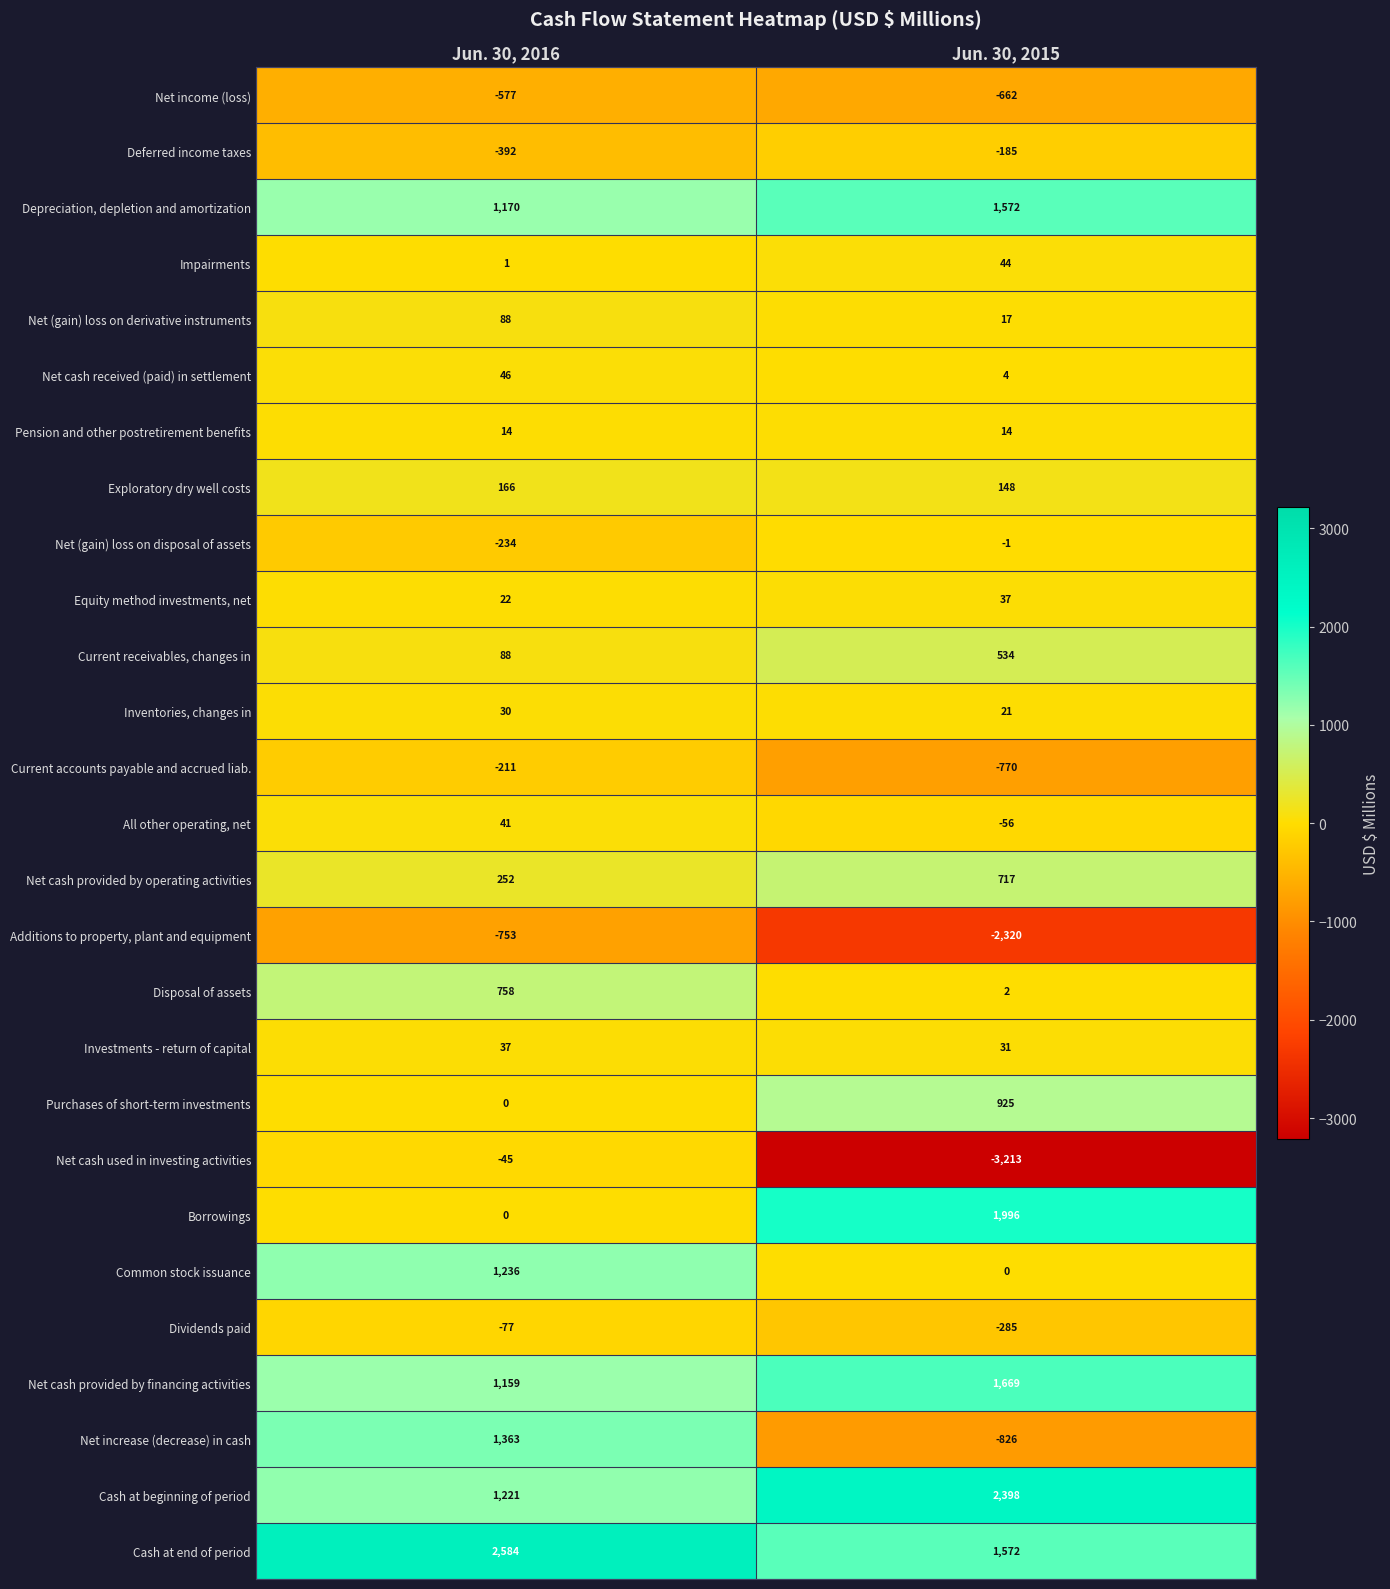

How many distinct data groups are displayed?

27